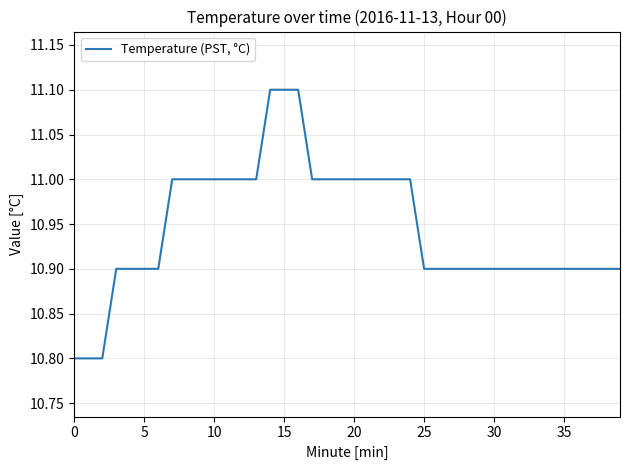

What is the smallest value displayed?

10.8